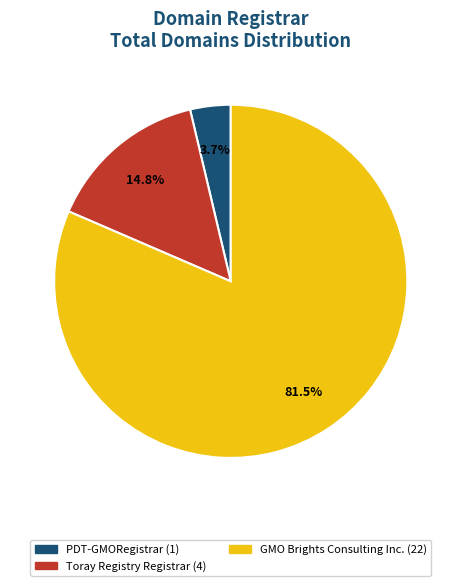

Which has a higher value, PDT-GMORegistrar or GMO Brights Consulting Inc.?

GMO Brights Consulting Inc.